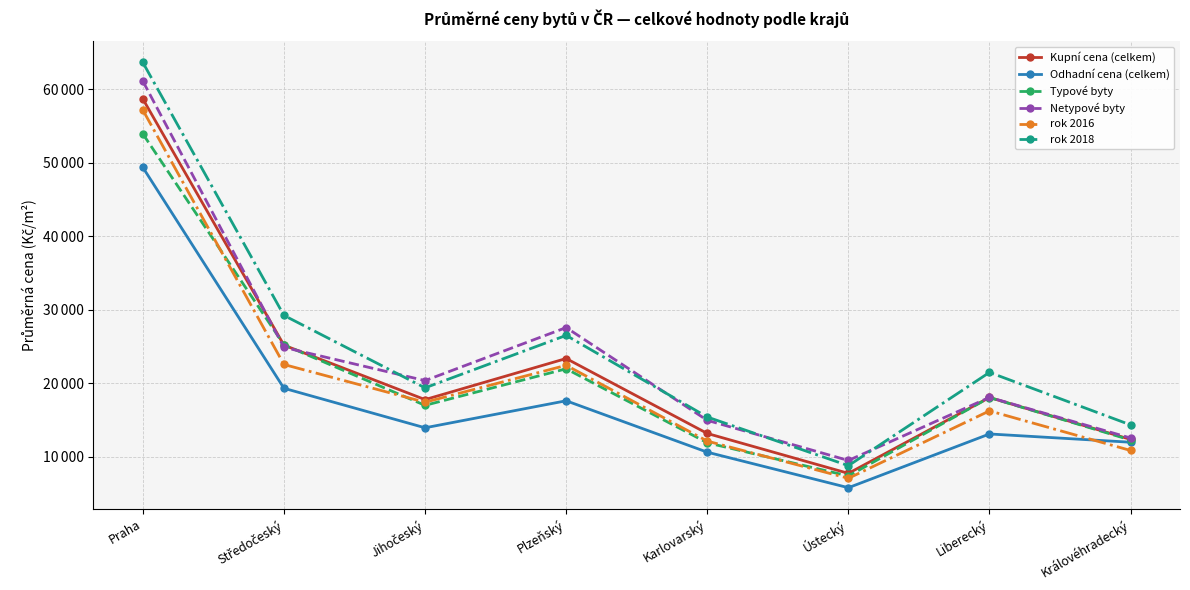

Where is the first local maximum for Typové byty?

Plzeňský